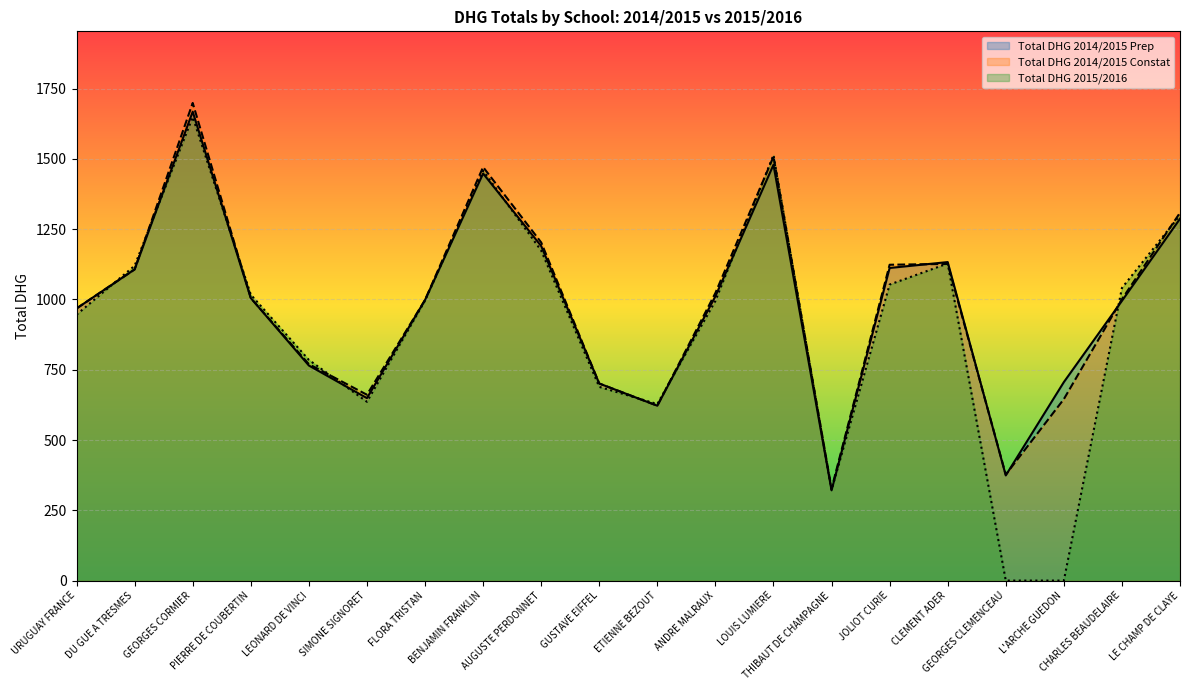

How many values in the Total DHG 2015/2016 series are below 1017?

10